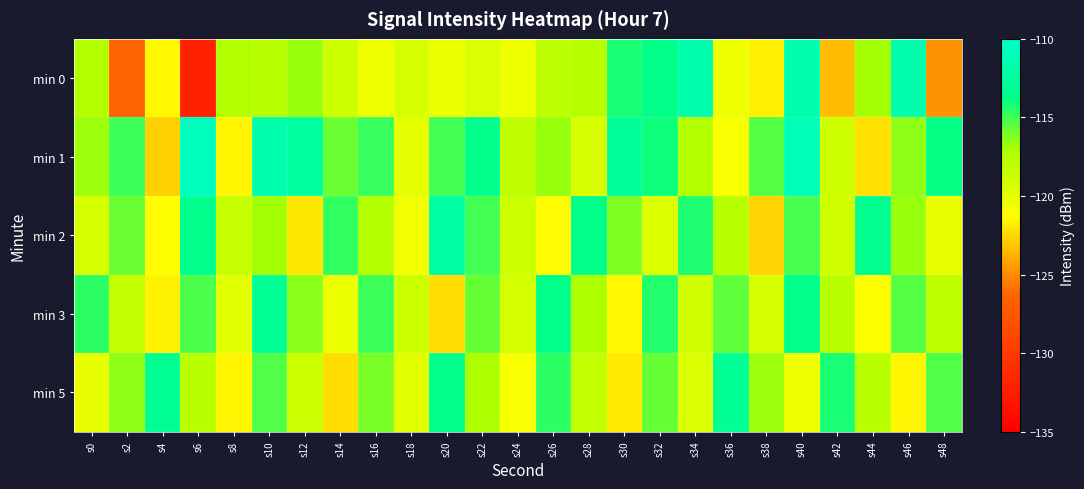

What is the total value across all series at s18?

-598.3